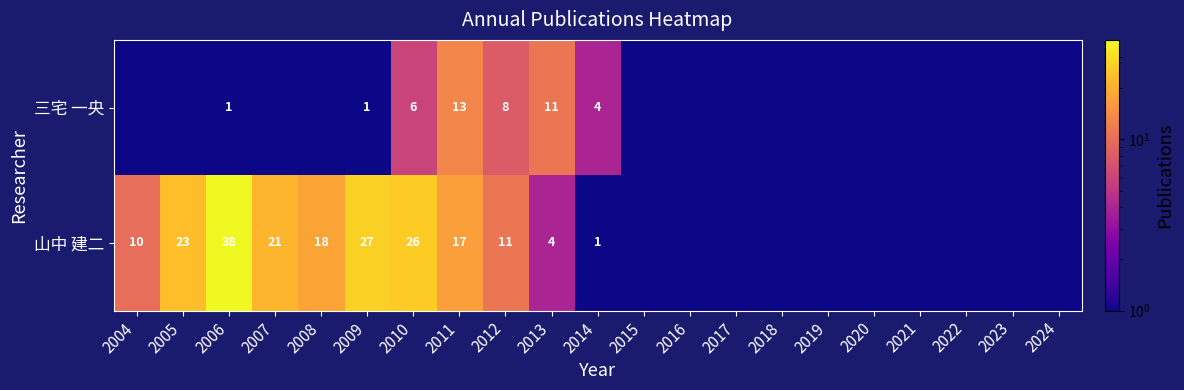

The value of 三宅 一央 at 2011 is 13.0. True or false?

True